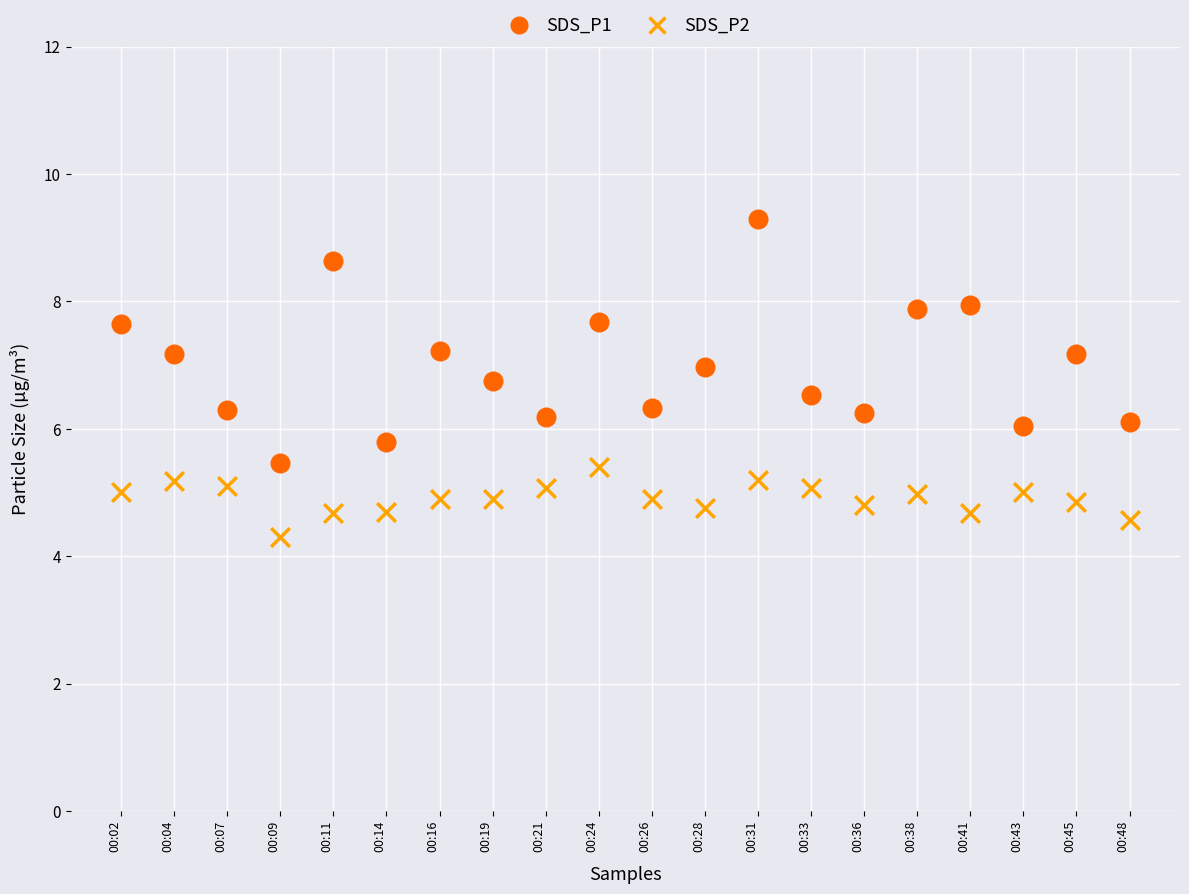

Which series contains the lowest Y value?

SDS_P2